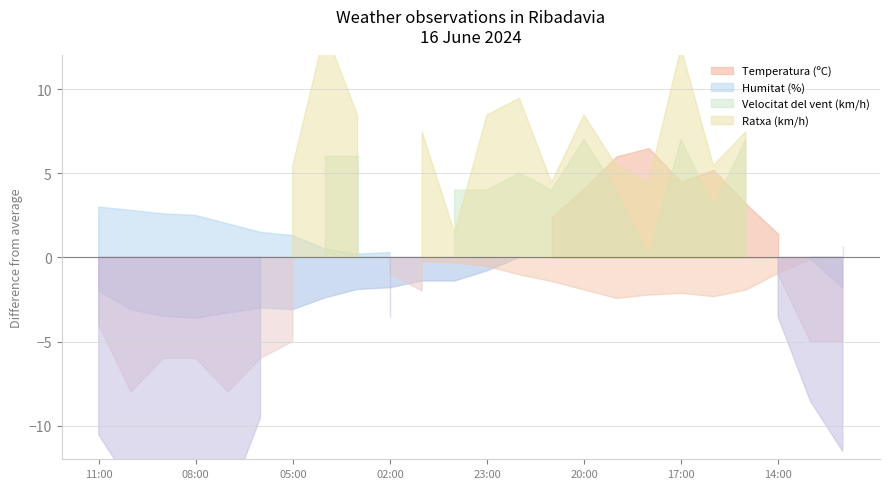

What is the difference between the Velocitat del vent (km/h) values at 17:00 and 13:00?

12.0